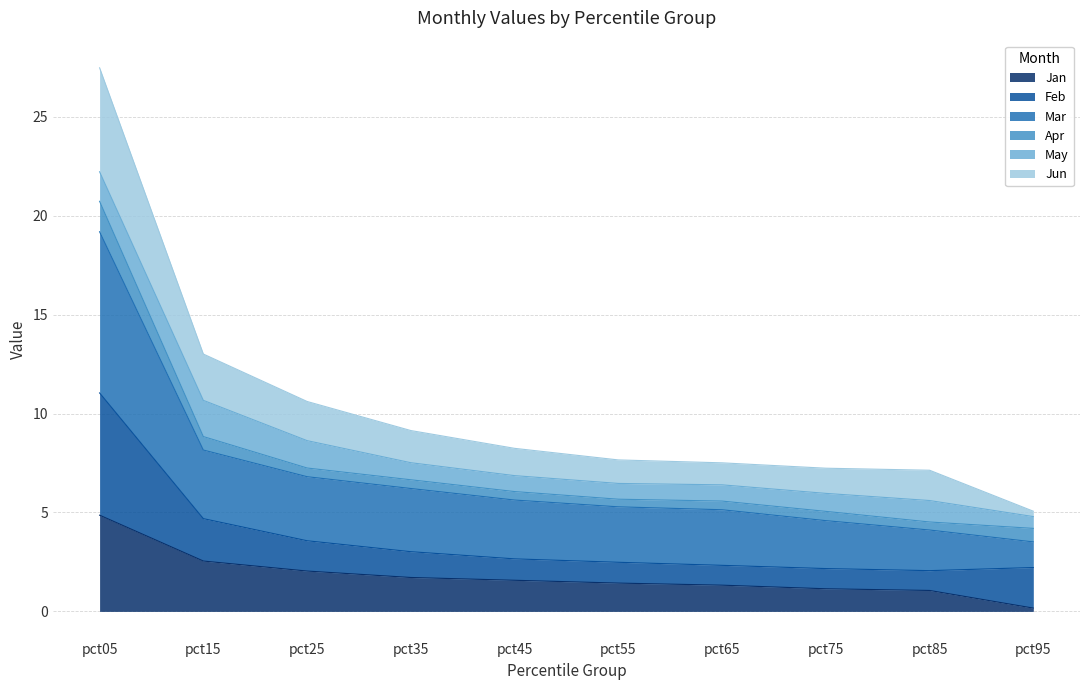

At which label does Jan reach its minimum?

pct95